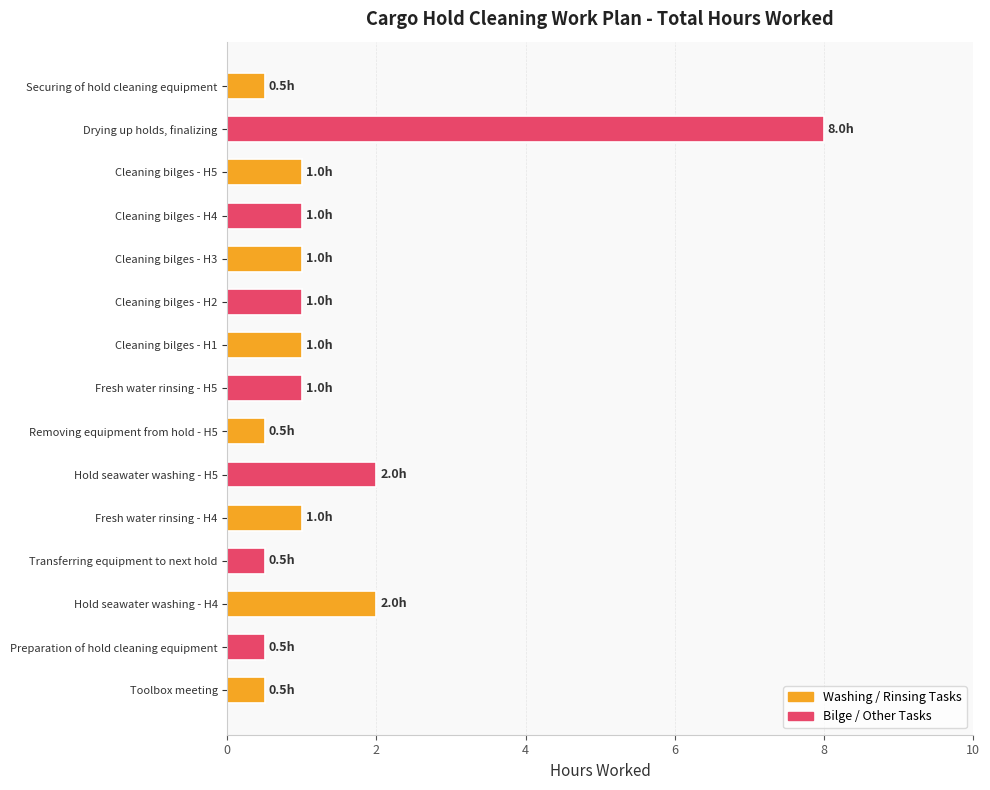

What is the difference between the second highest and second lowest values?

1.5